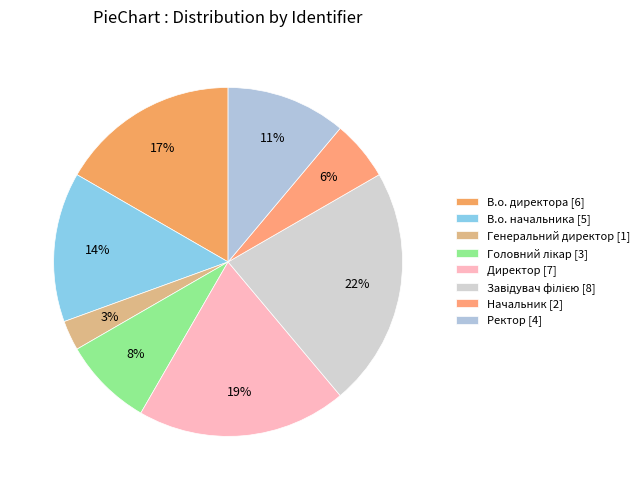

Count the number of slices in the pie.

8